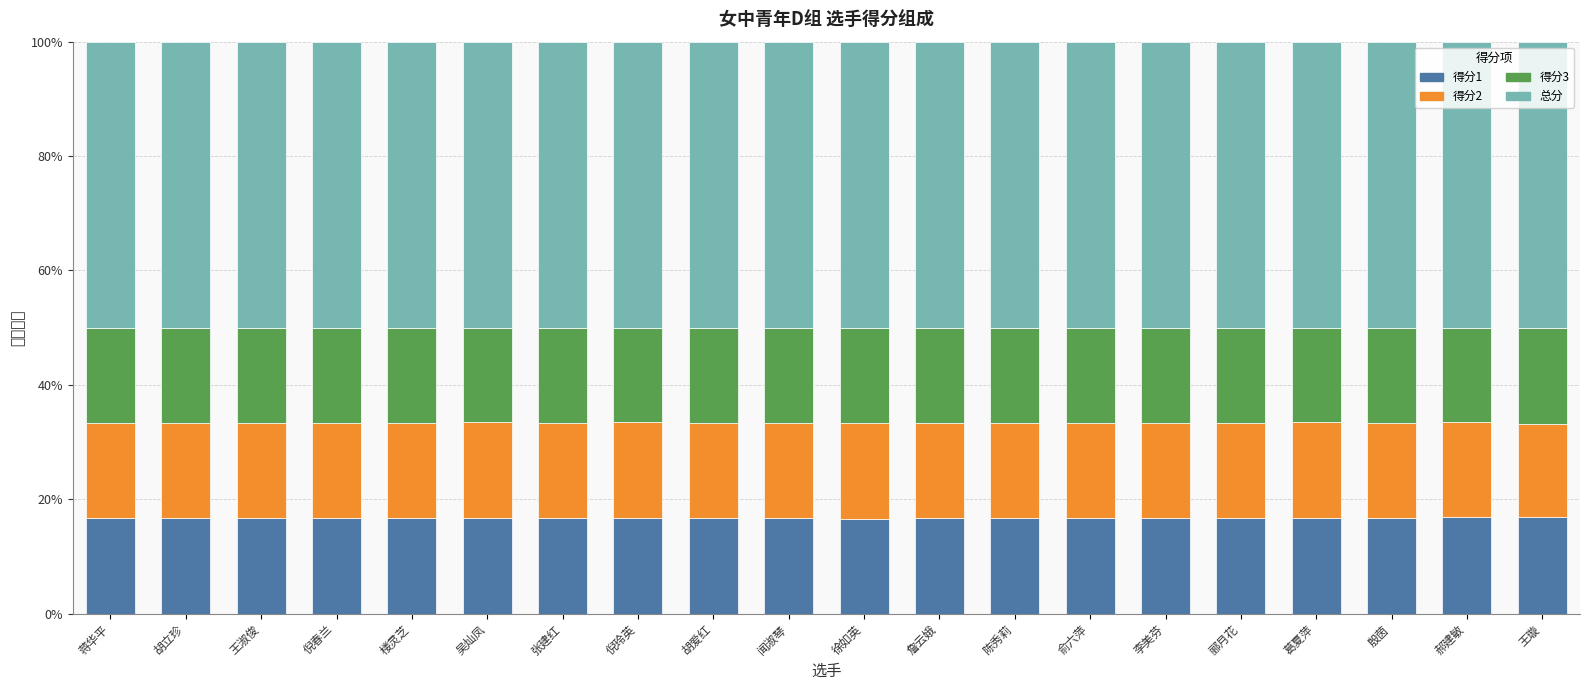

Rank the series at 郦月花 from lowest to highest value.

得分2, 得分3, 得分1, 总分